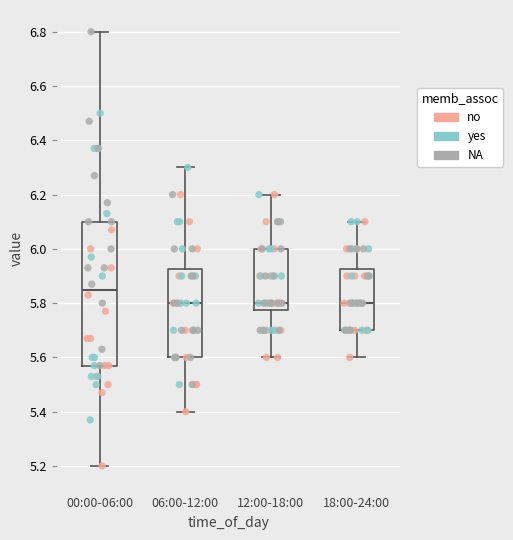

Reading left to right, transcribe this box plot: for each box, give where its median line is, the range the box spans, and where its two whiskers end, as read against the y-axis. The values are not printed on the chart, so give them approximately, as read against the axis.

00:00-06:00: median 5.86, box 5.58 to 6.10, whiskers 5.20 to 6.80
06:00-12:00: median 5.80, box 5.60 to 5.92, whiskers 5.40 to 6.30
12:00-18:00: median 5.80, box 5.78 to 6.00, whiskers 5.60 to 6.20
18:00-24:00: median 5.80, box 5.70 to 5.92, whiskers 5.60 to 6.10